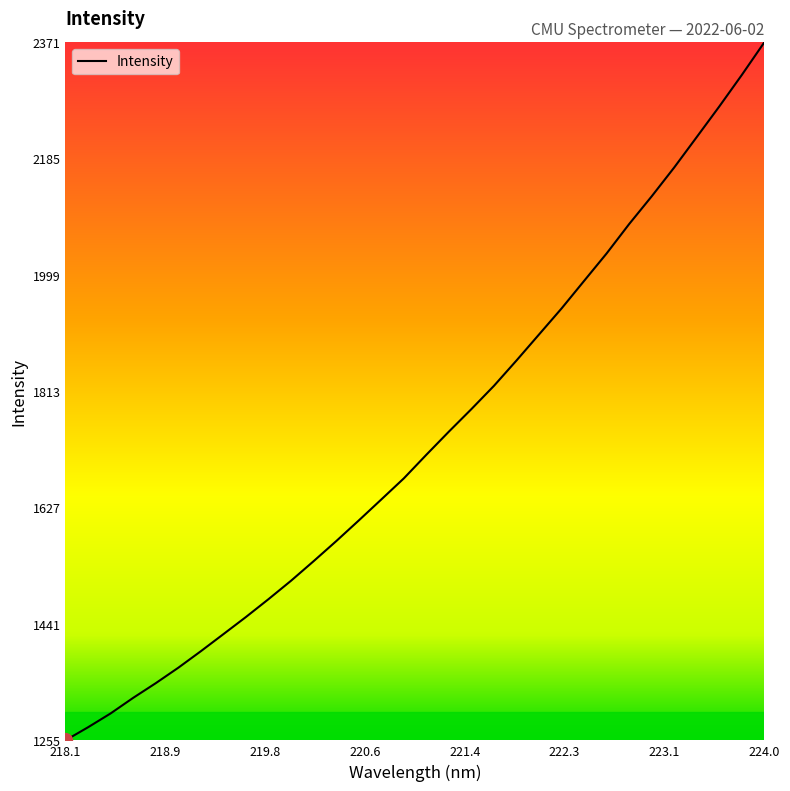

What is the minimum value shown in the chart?

1254.9